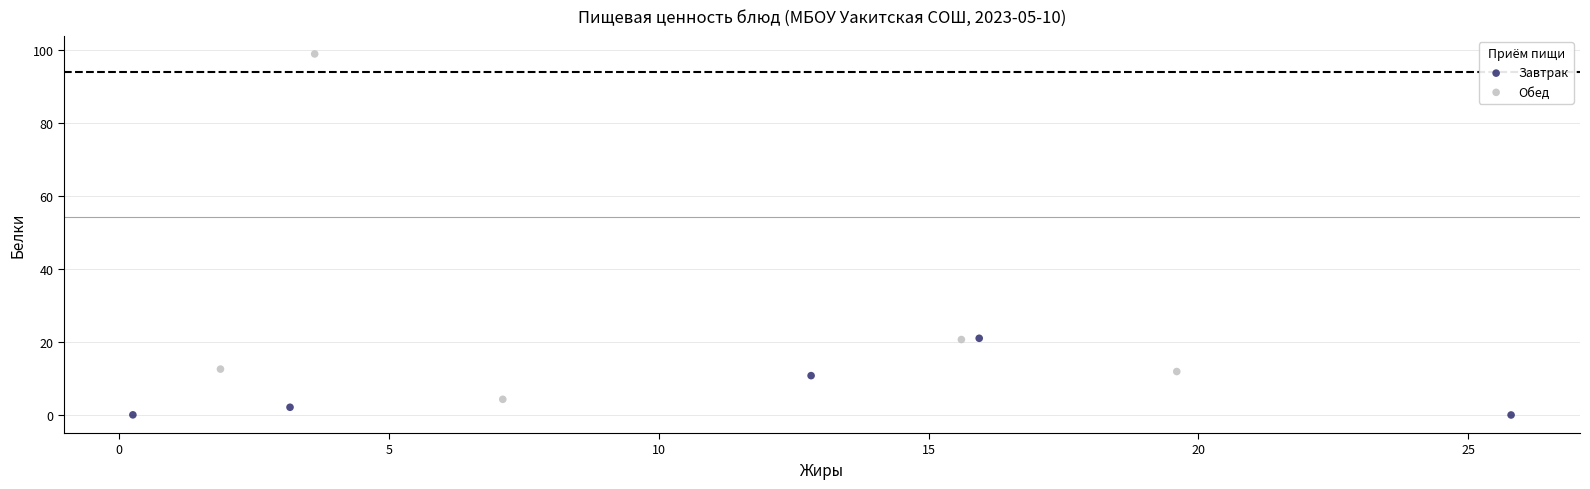

Which series has the widest spread of Y values?

Обед